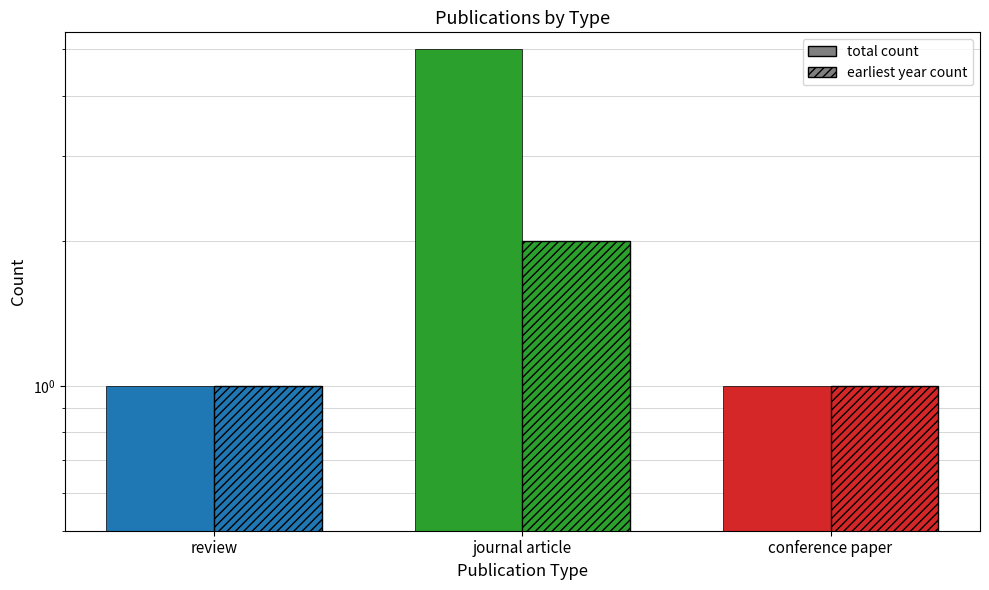

Where is total count nearest to the value 3?

review